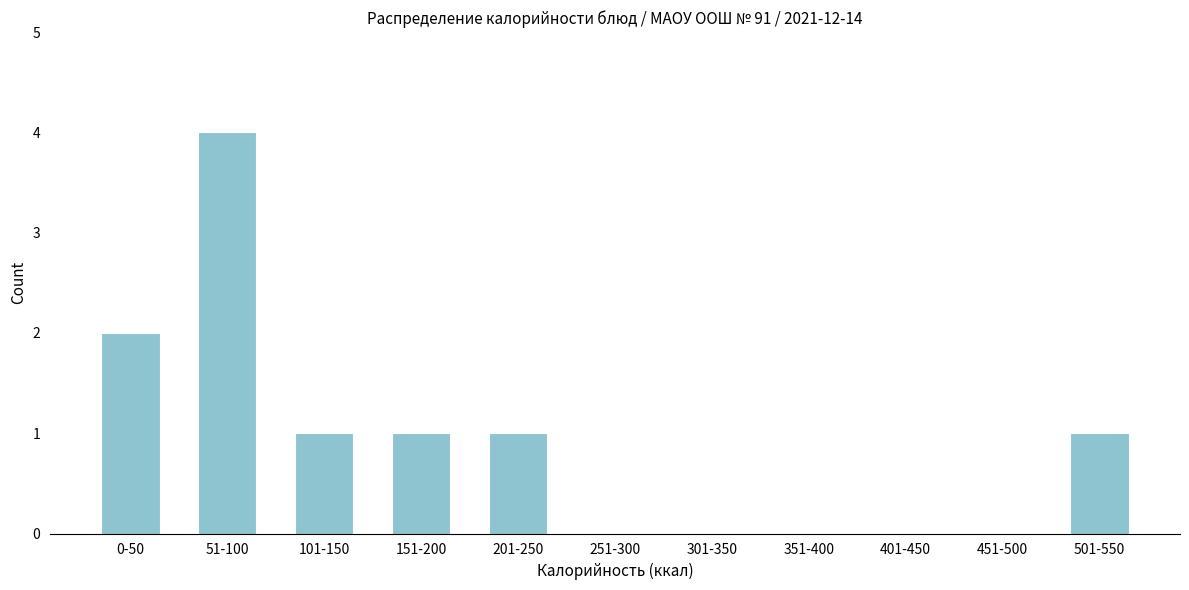

Reading left to right, transcribe all the data shown in this chart.

0-50=2	51-100=4	101-150=1	151-200=1	201-250=1	251-300=0	301-350=0	351-400=0	401-450=0	451-500=0	501-550=1